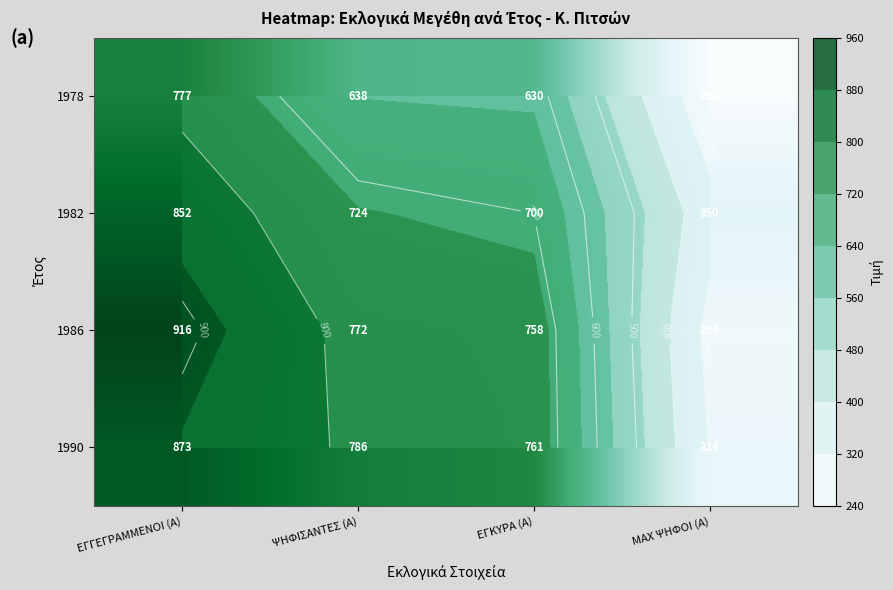

Between ΨΗΦΙΣΑΝΤΕΣ (Α) and MAX ΨΗΦΟΙ (Α), which series saw the biggest shift?

1986